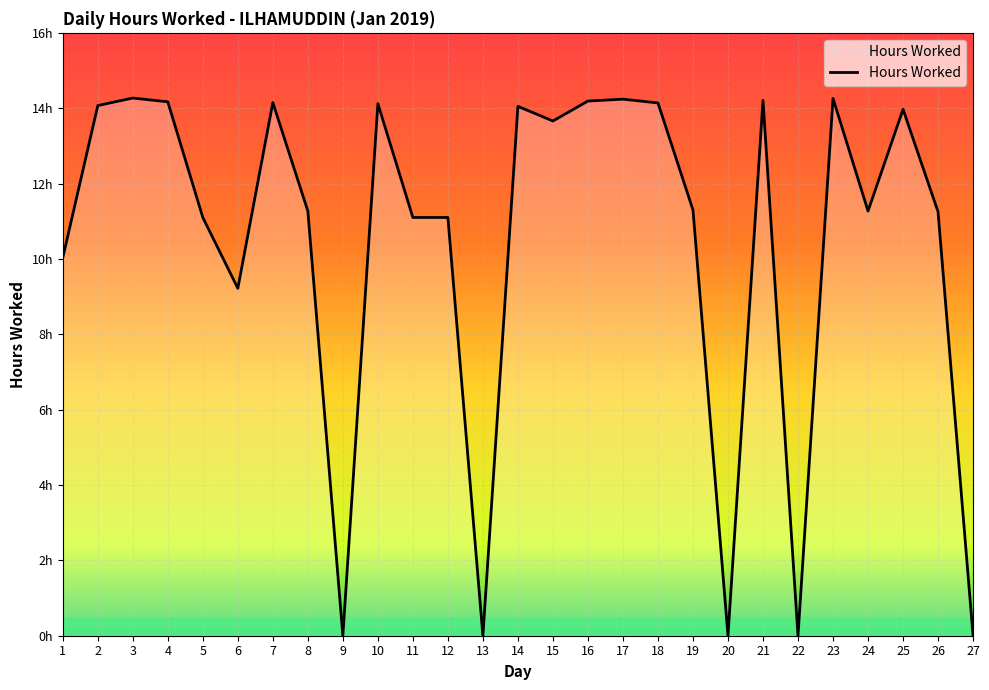

At which category does the data reach its first local valley?

6